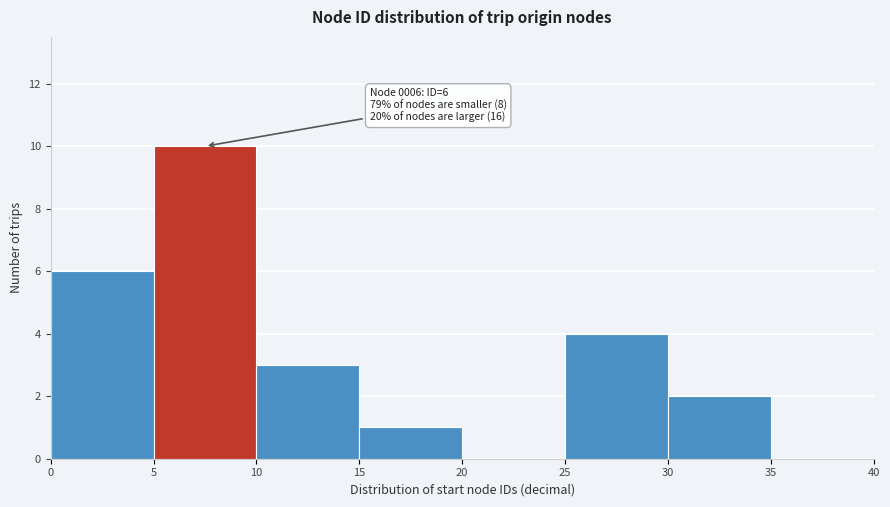

Over which range of the x-axis is the bar tallest?

5 to 10